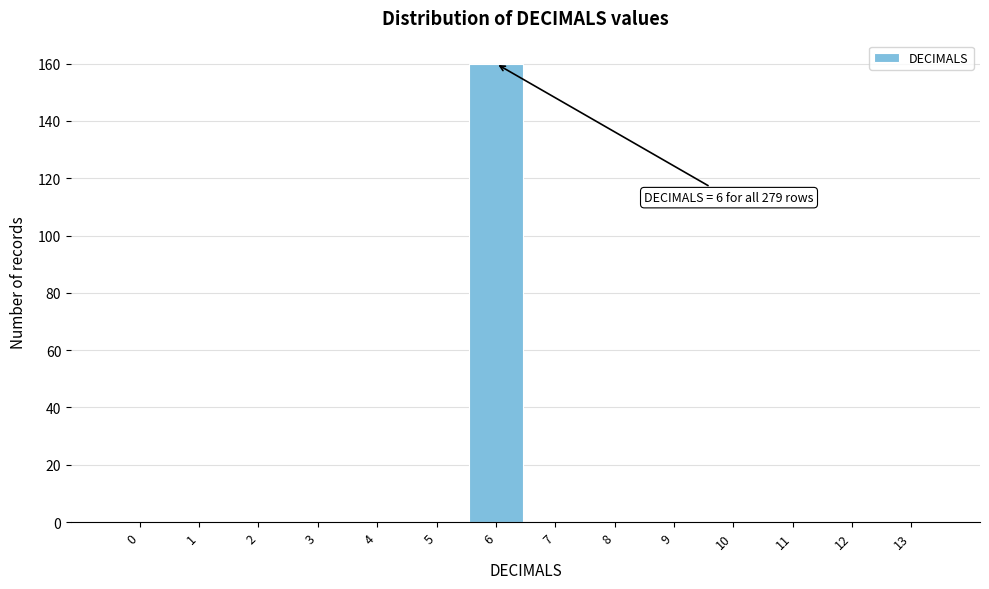

Reading right to left, transcribe all the data shown in this chart.

13=0	12=0	11=0	10=0	9=0	8=0	7=0	6=160	5=0	4=0	3=0	2=0	1=0	0=0